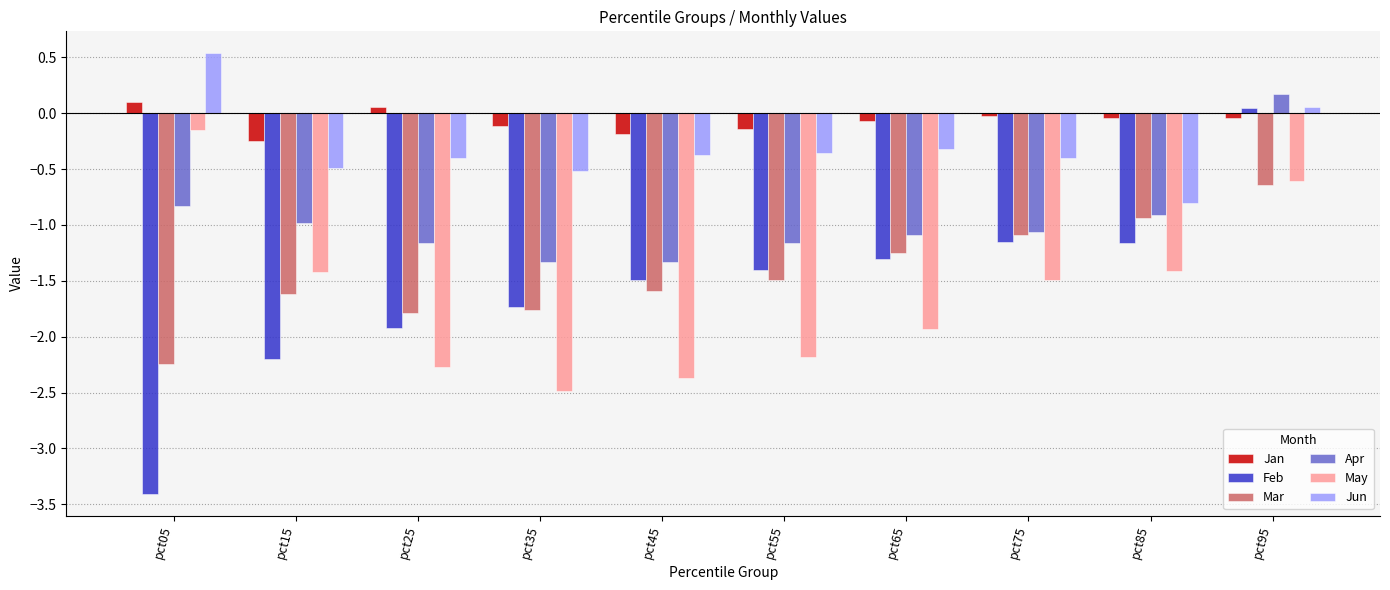

The value of Feb at pct65 is -0.8. True or false?

False